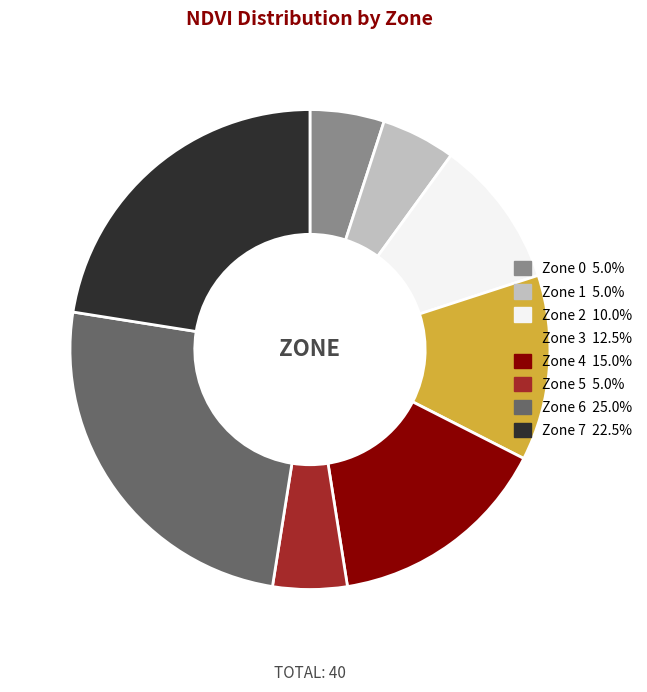

Does any single category account for the majority?

No